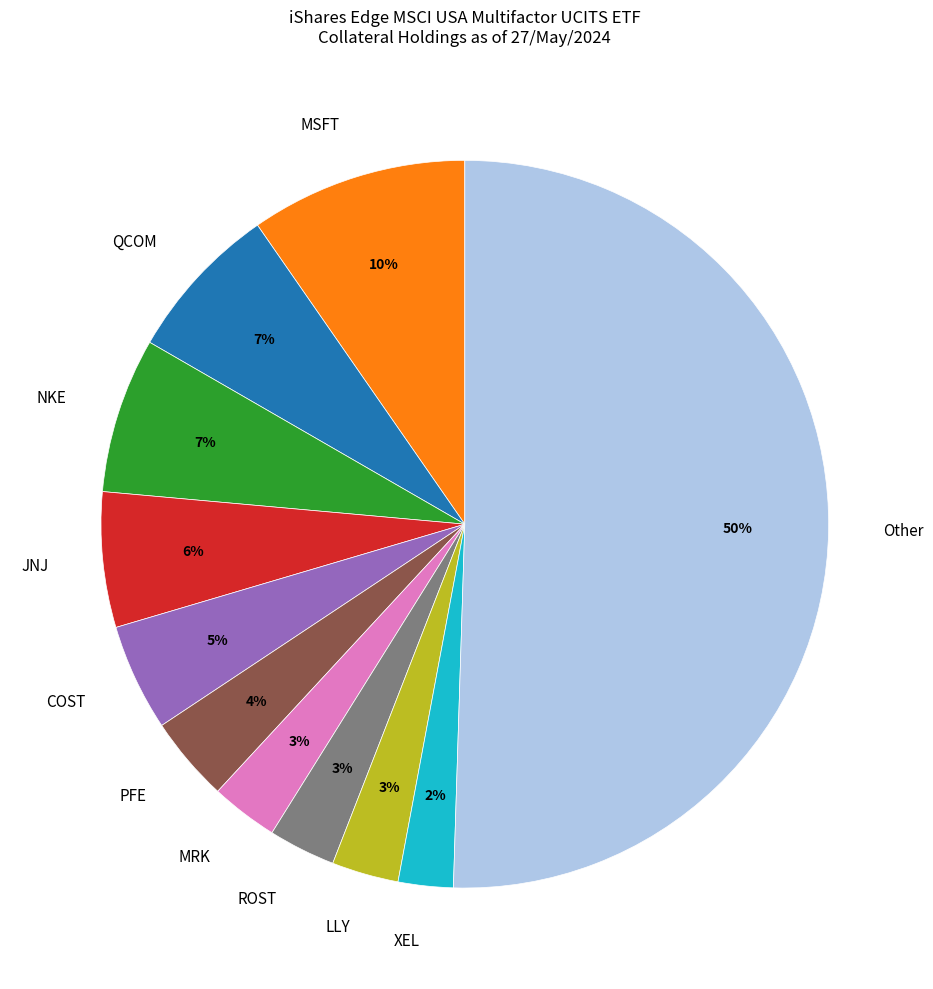

To the nearest percent, what is the difference between the ROST and COST slice percentages?

2%